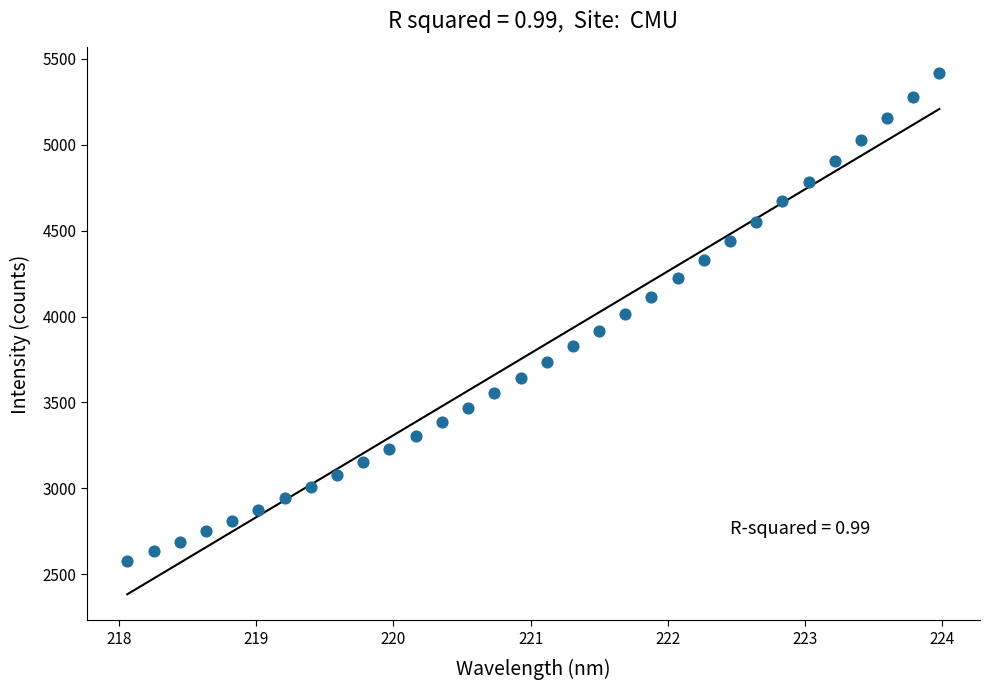

What is the range of X values (max minus min)?

5.9